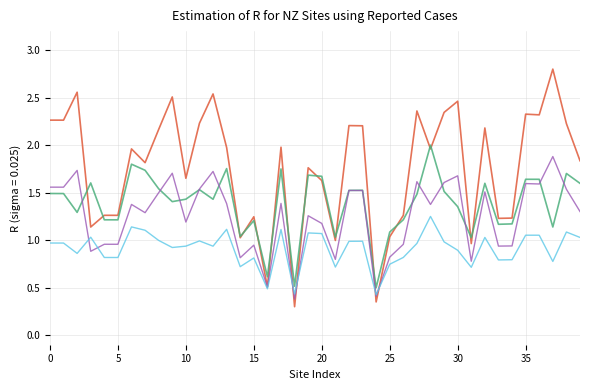

What is the greatest value displayed?

2.8